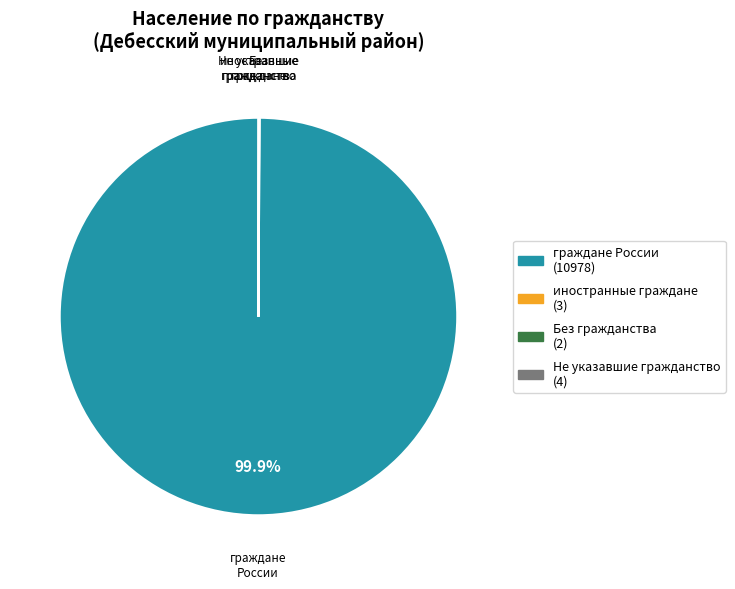

To the nearest percent, what is the average slice percentage?

25%